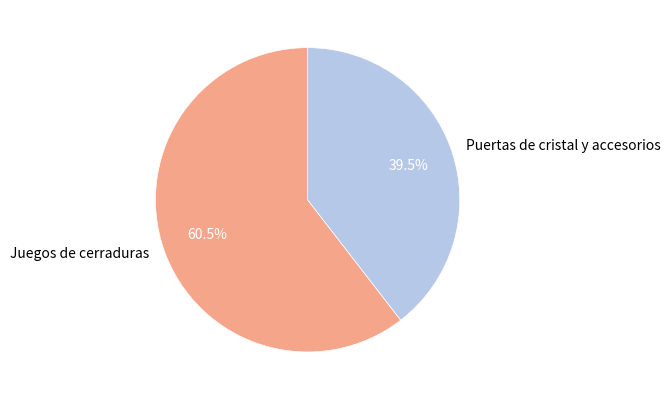

Is it true that Puertas de cristal y accesorios is 29% of the pie?

False